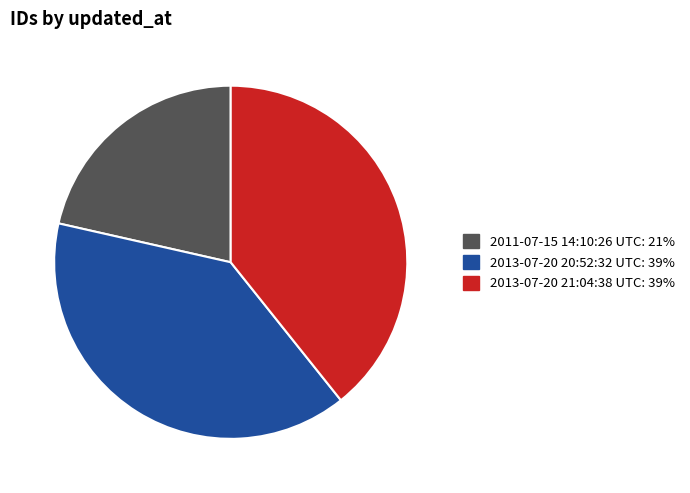

How many segments does this pie chart have?

3